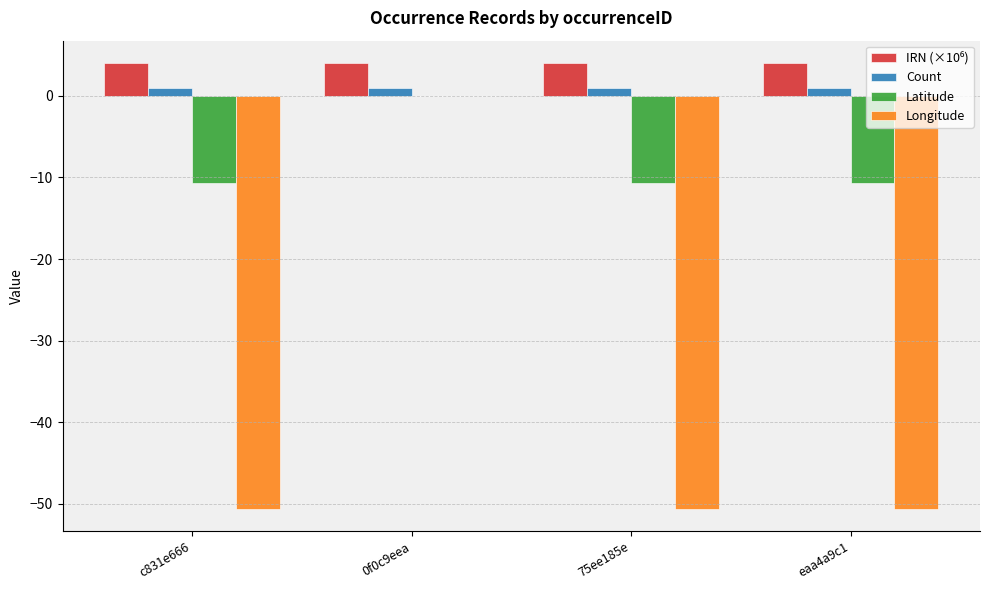

What is the maximum value shown in the chart?

4.0